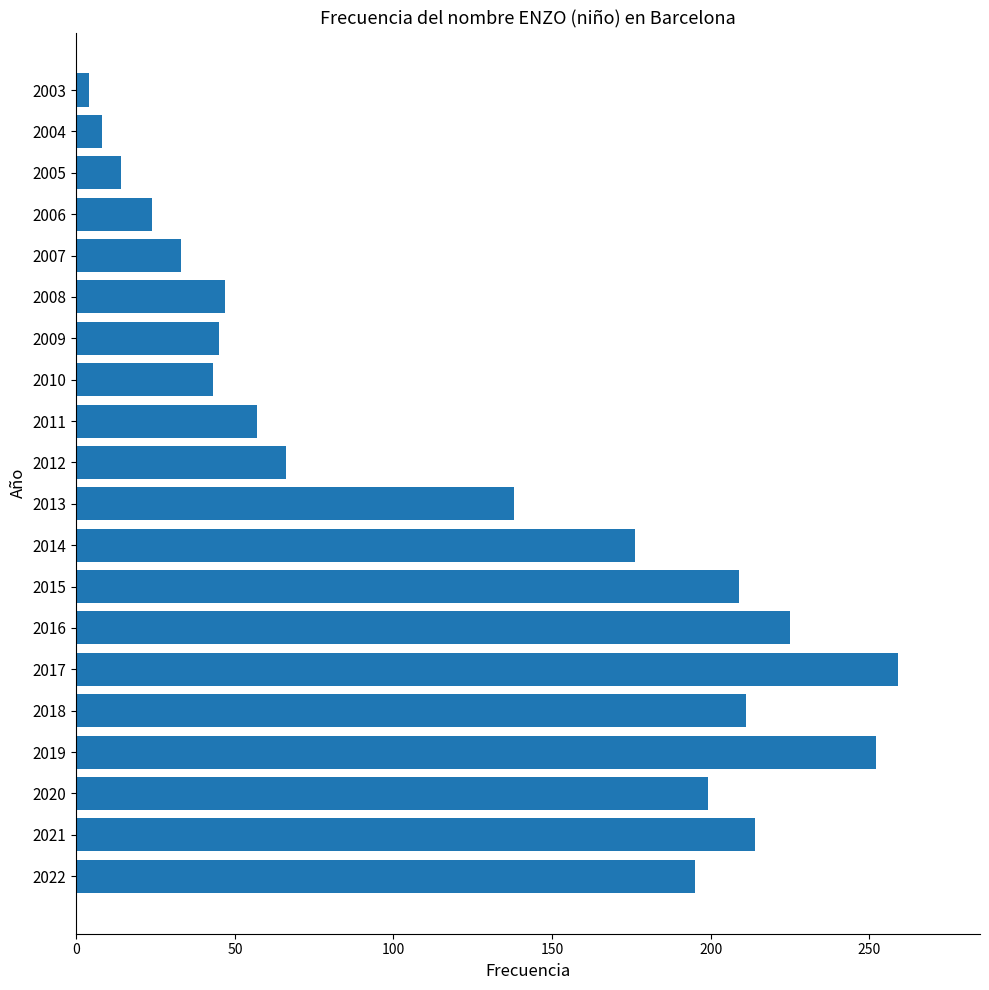

Reading top to bottom, transcribe all the data shown in this chart.

4	8	14	24	33	47	45	43	57	66	138	176	209	225	259	211	252	199	214	195